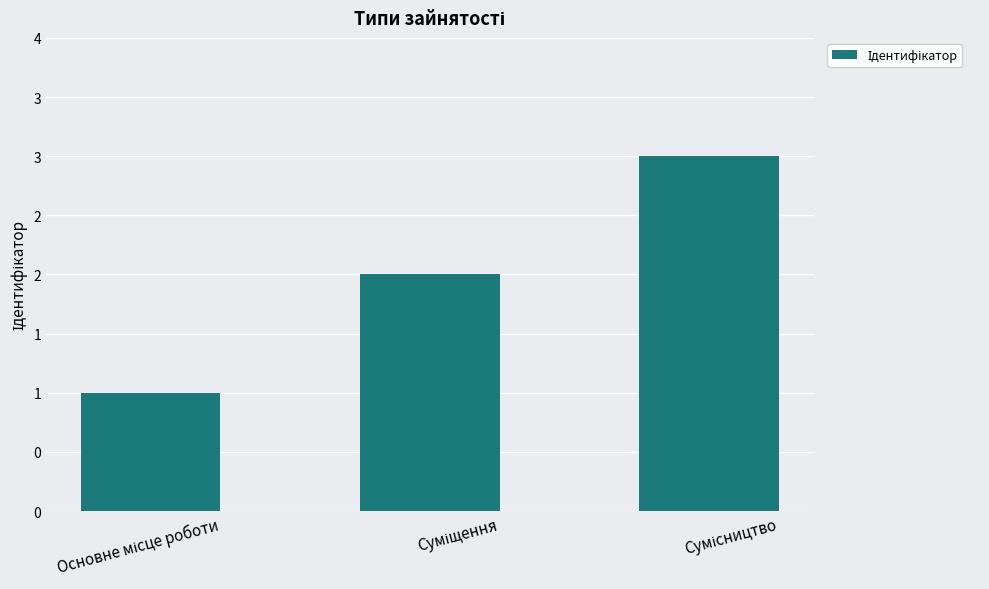

Does the chart contain any negative values?

No